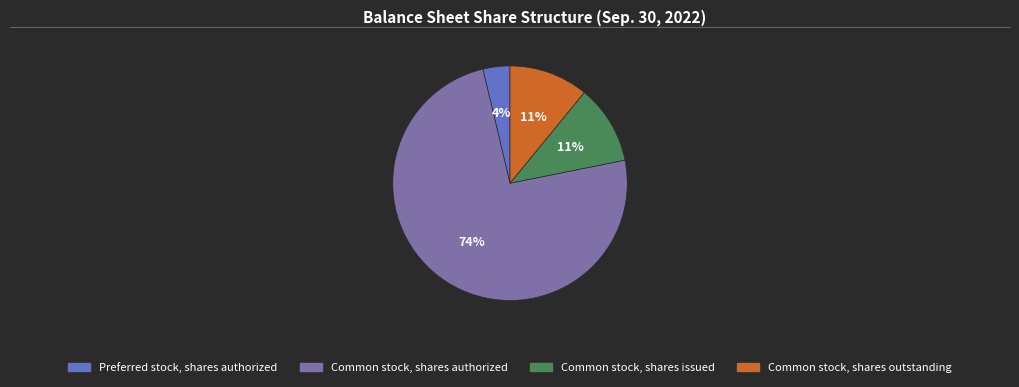

How many segments does this pie chart have?

4